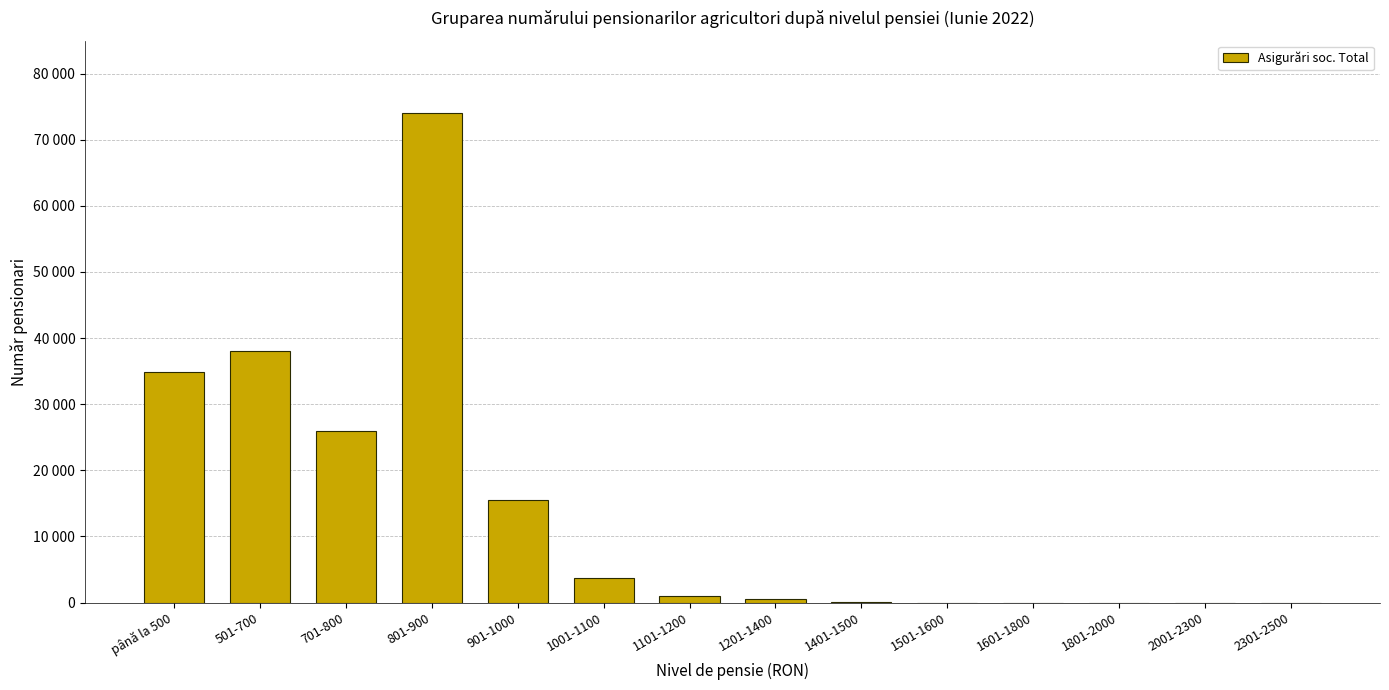

Rank the categories by value from highest to lowest.

801-900, 501-700, până la 500, 701-800, 901-1000, 1001-1100, 1101-1200, 1201-1400, 1401-1500, 1501-1600, 1601-1800, 1801-2000, 2001-2300, 2301-2500